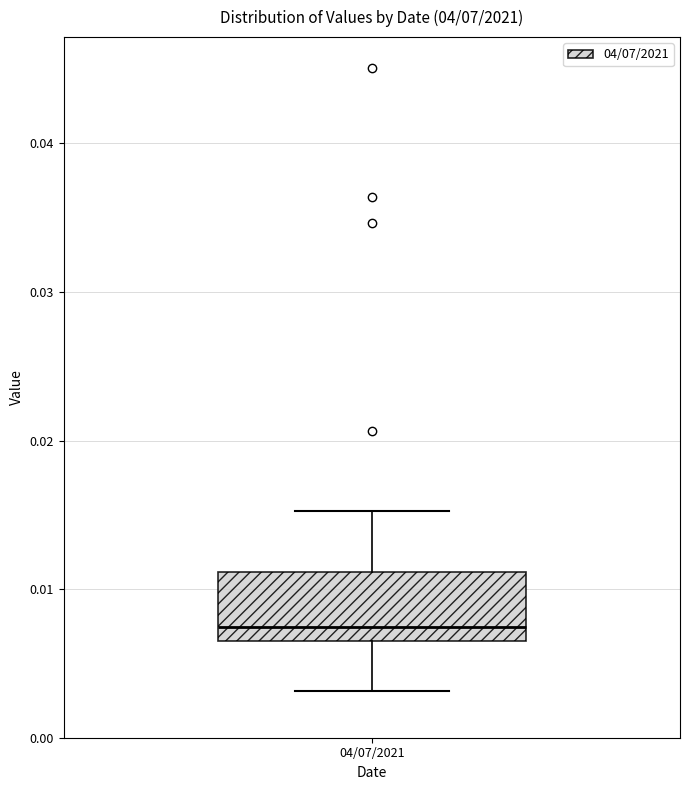

Transcribe this box plot: give where the median line is, the range the box spans, and where the two whiskers end, as read against the y-axis. The values are not printed on the chart, so give them approximately, as read against the axis.

median 0.007 (just above the box's lower edge), box 0.007 to 0.011, whiskers 0.003 to 0.015